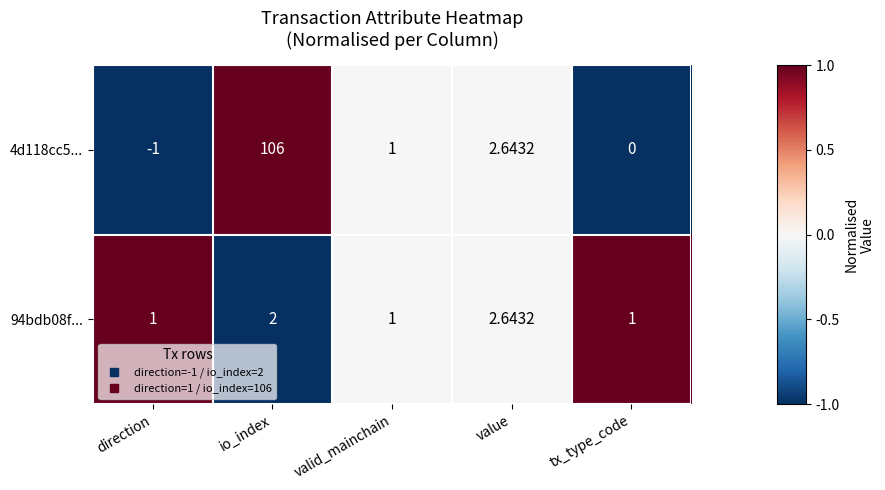

Rank the series by their average value, from highest to lowest.

4d118cc5..., 94bdb08f...